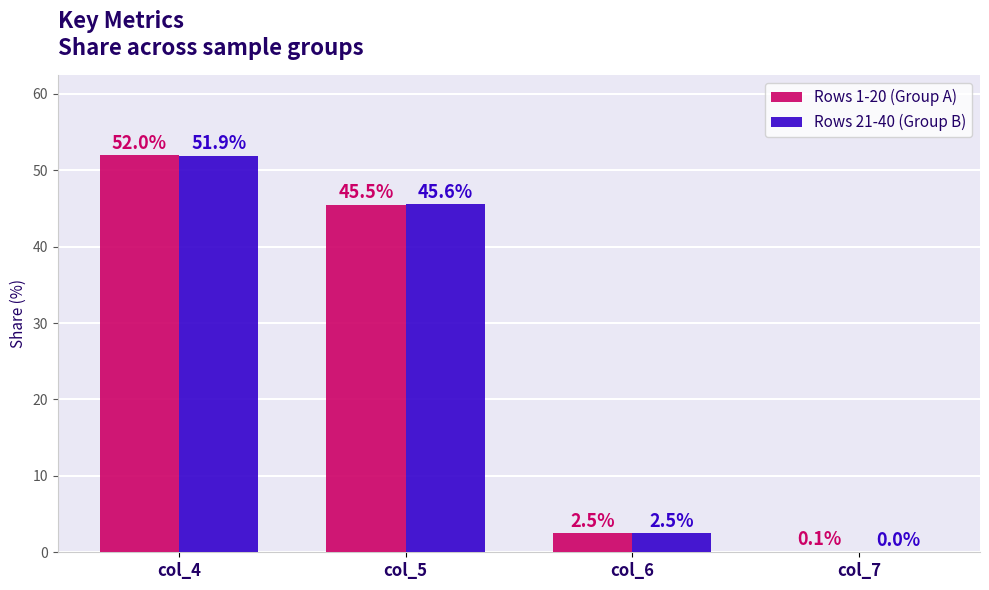

Is the value of Rows 21-40 (Group B) at col_6 greater than the value of Rows 1-20 (Group A) at col_4?

No